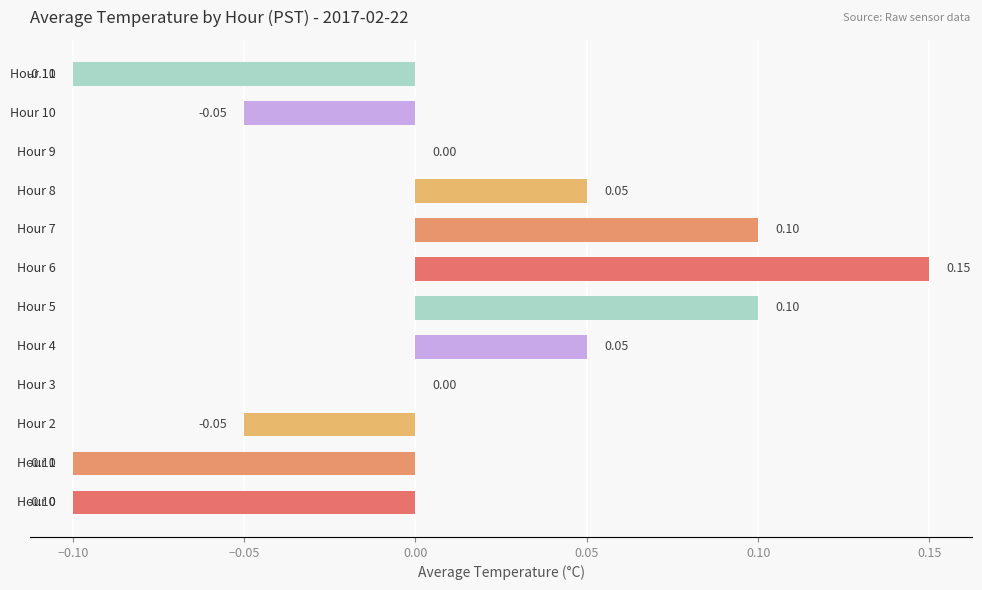

How many data points does each series have?

12